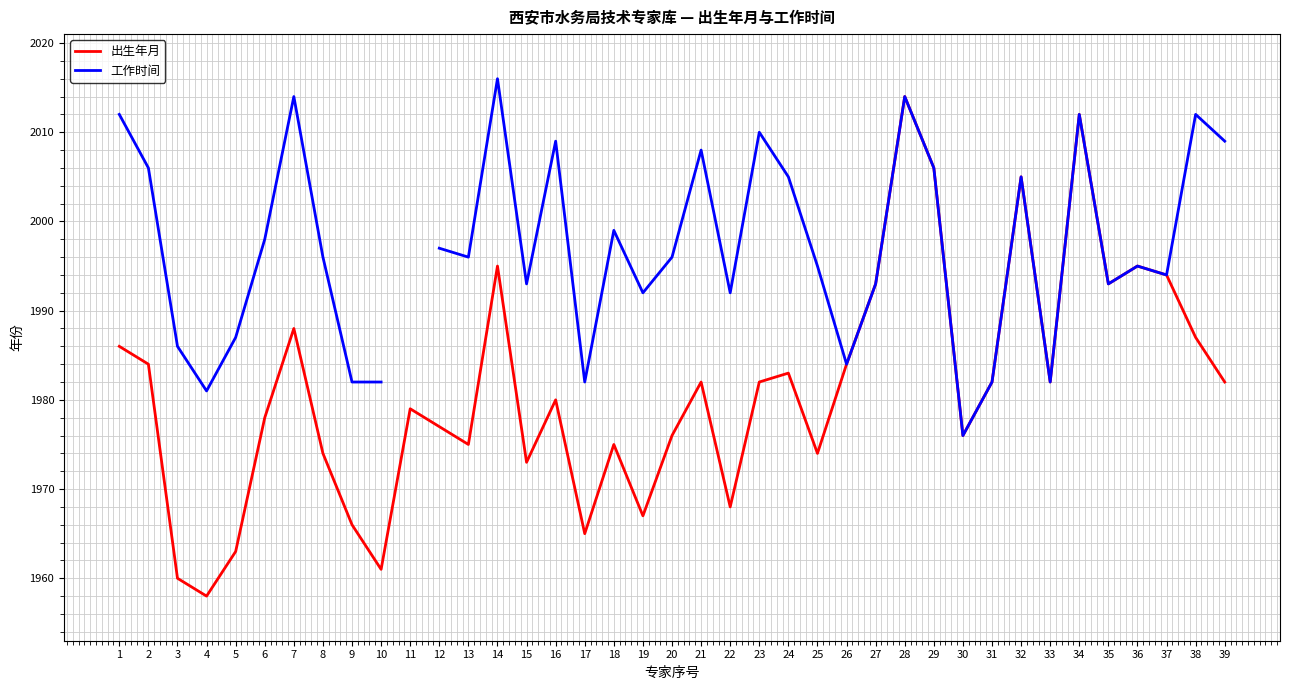

At which label is 出生年月 closest to 1986?

1